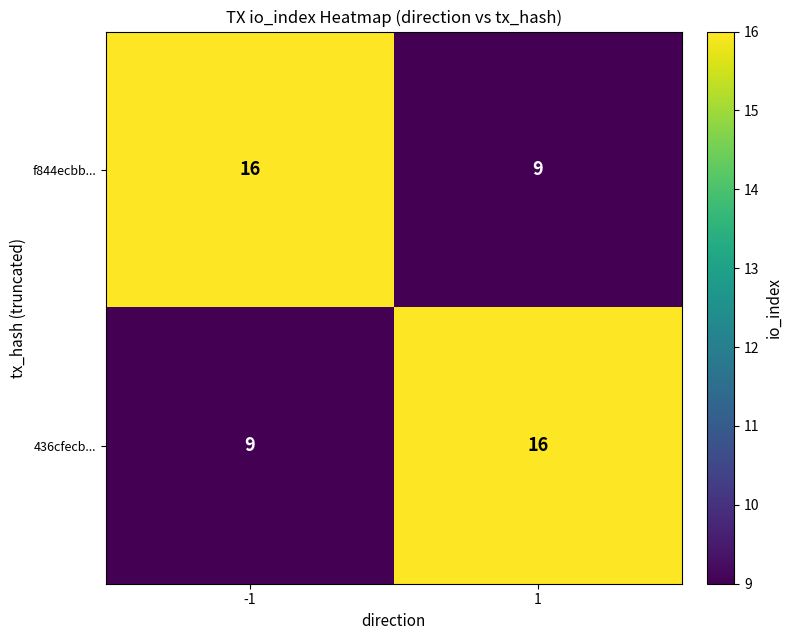

What is the total value across all series at 1?

25